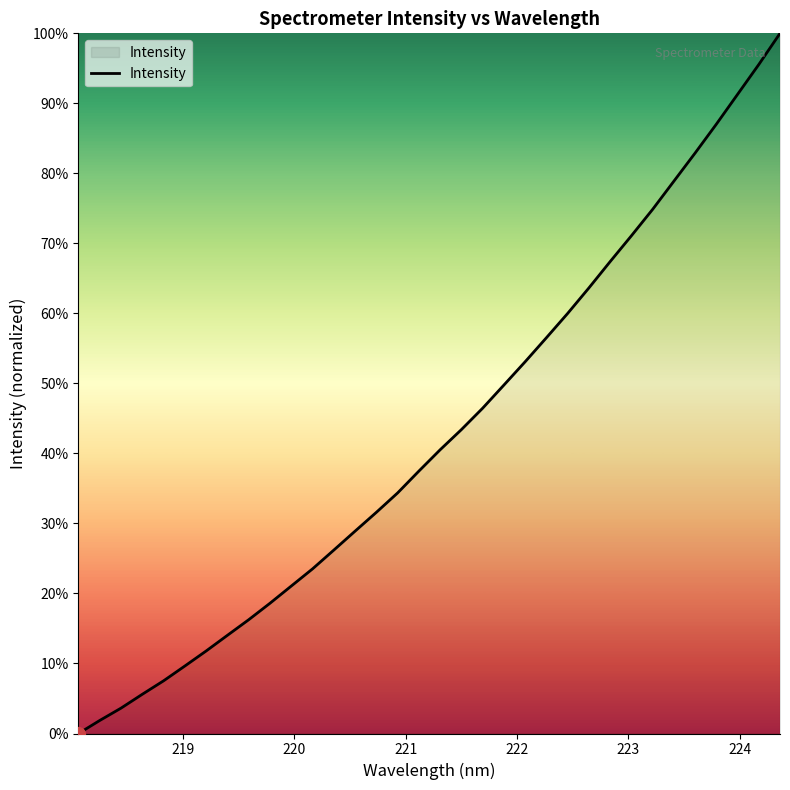

What is the difference between the maximum and minimum values?

100.0